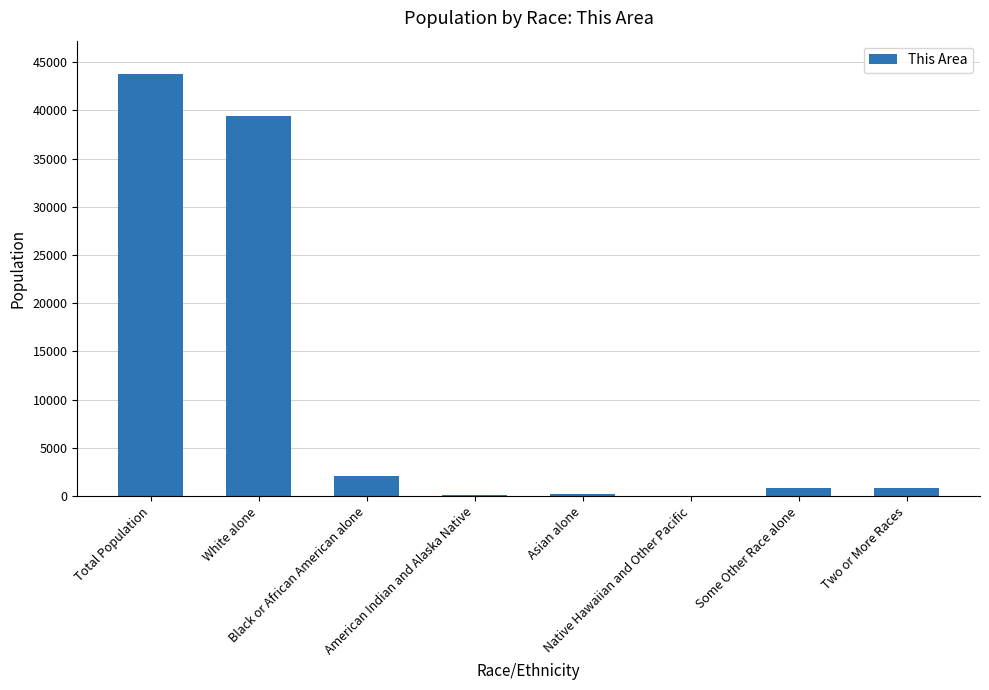

Between Two or More Races and Asian alone, which is larger?

Two or More Races